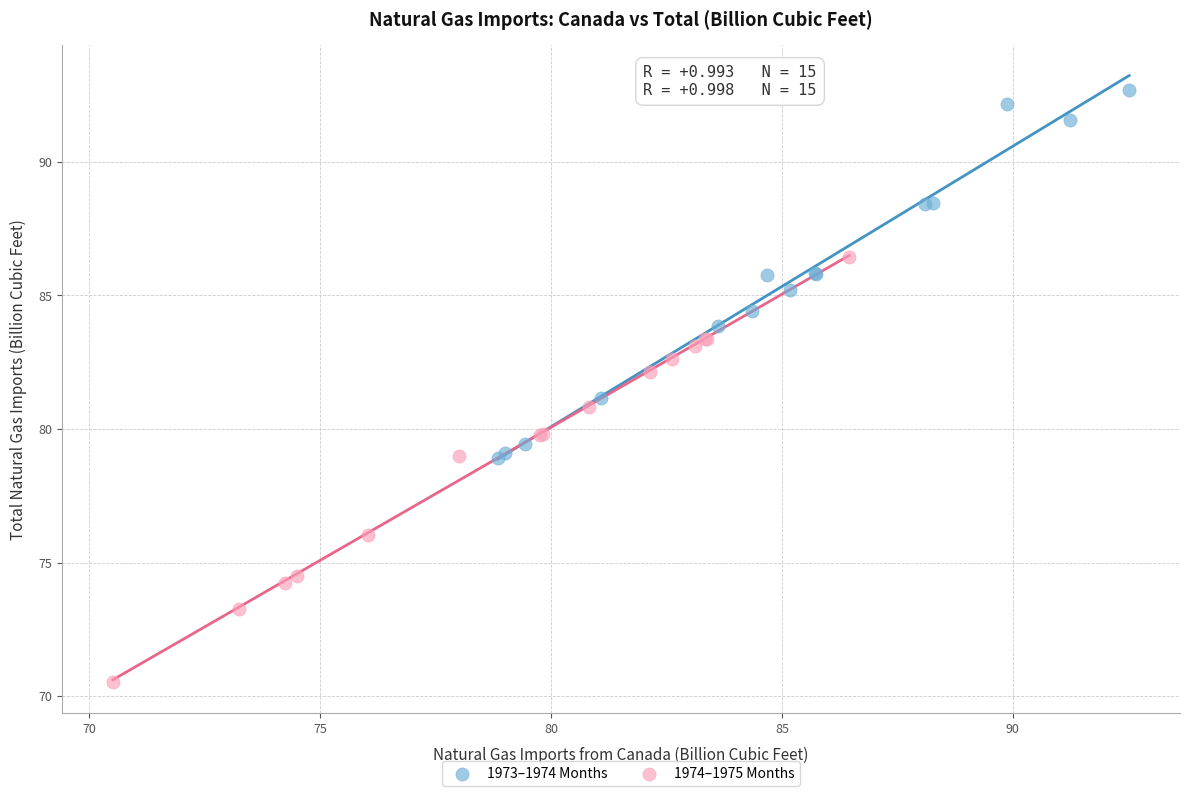

Which series reaches the minimum Y coordinate?

1974–1975 Months